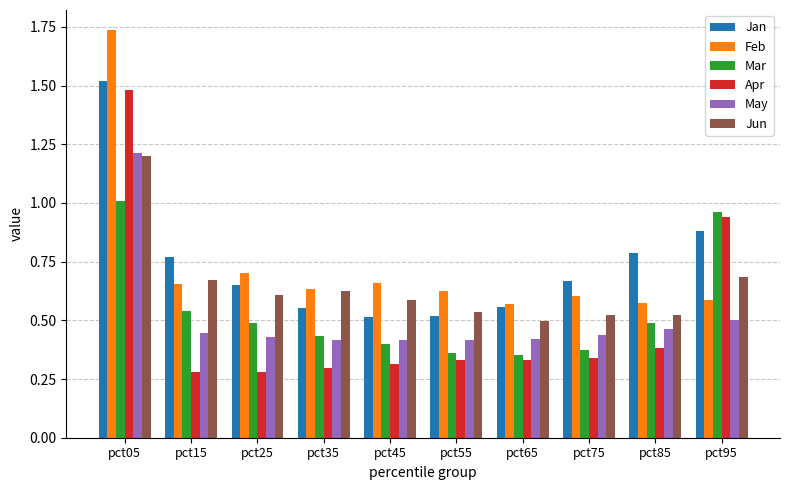

True or false: Jan has a value of 0.2 at pct15.

False